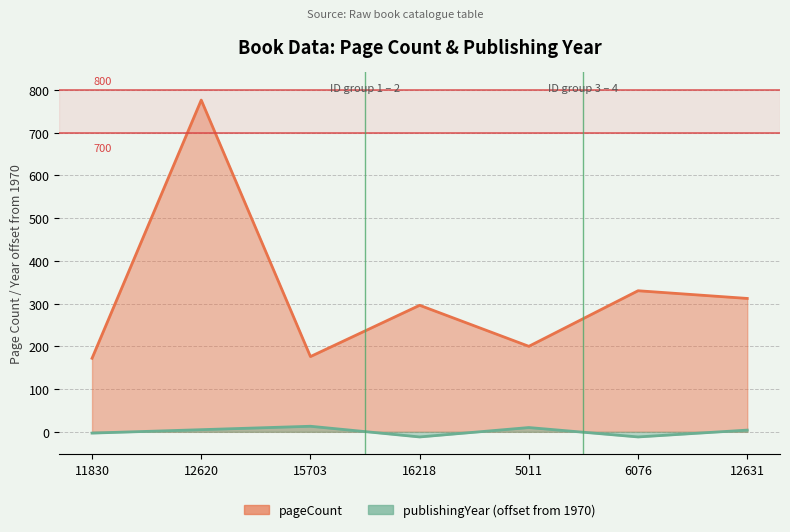

True or false: pageCount and publishingYear intersect in this chart.

False